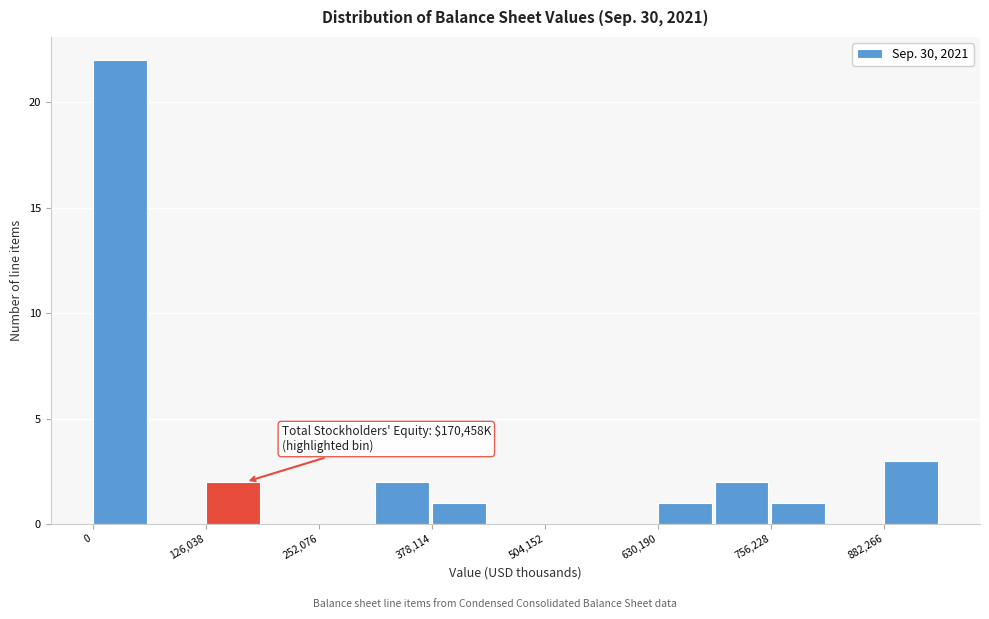

Around what value on the x-axis is the tallest bar? Give the approximate position of its centre, as read against the axis.

20000